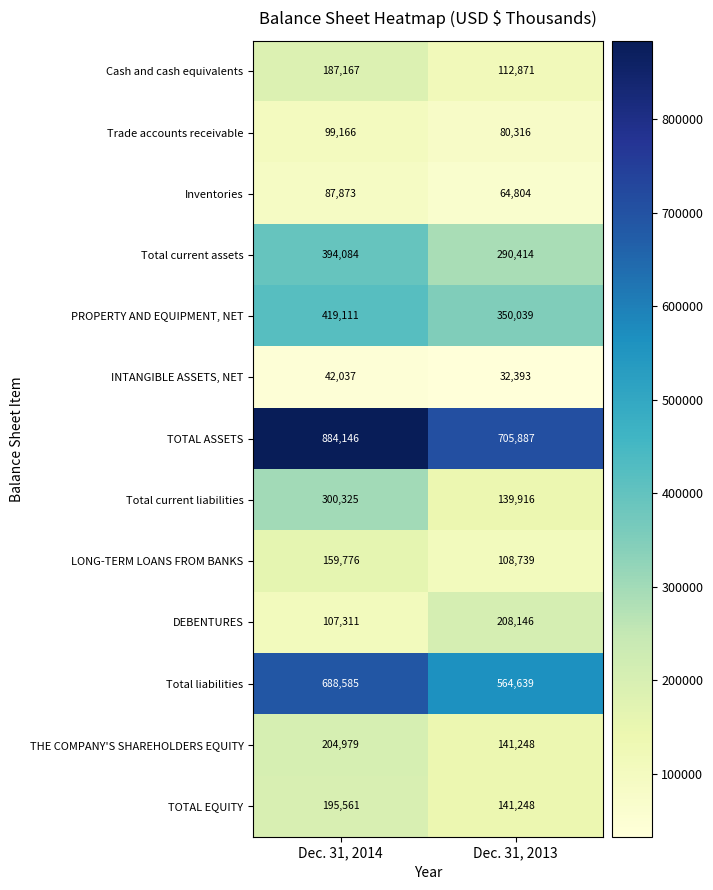

At which label is Total current liabilities closest to 220120?

Dec. 31, 2013